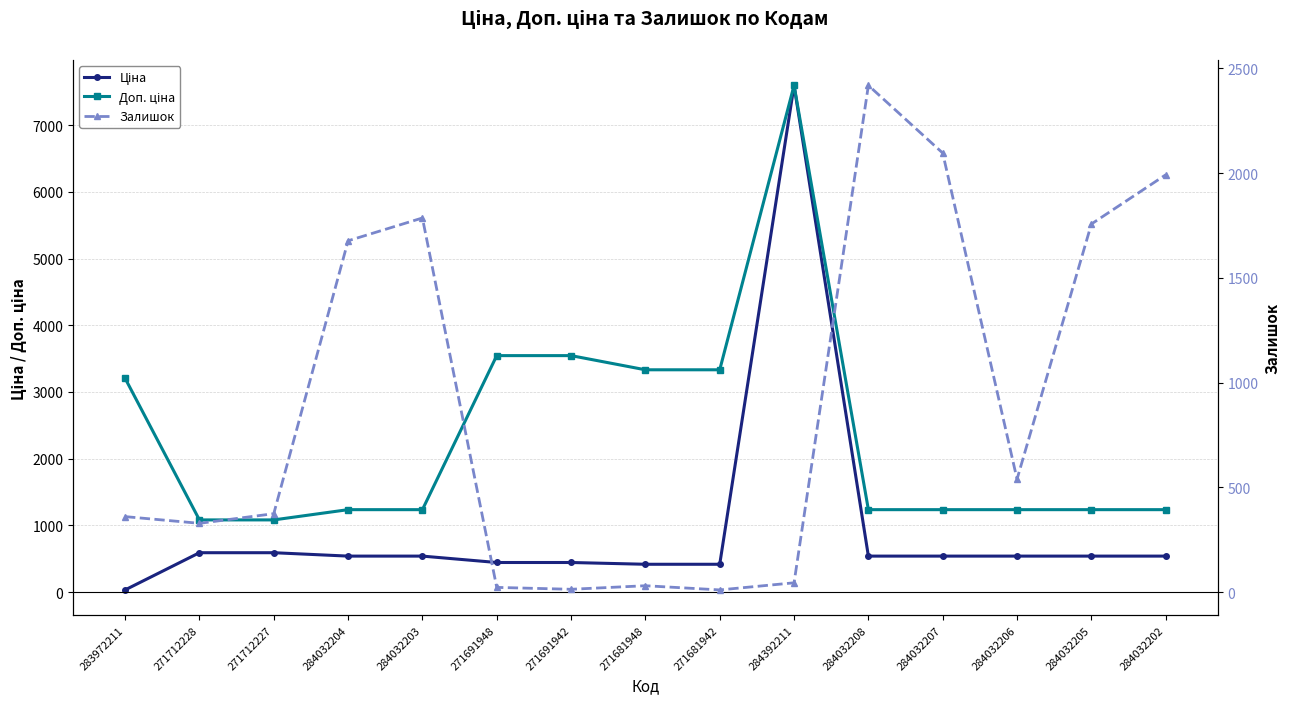

True or false: Ціна and Залишок cross at least once.

True